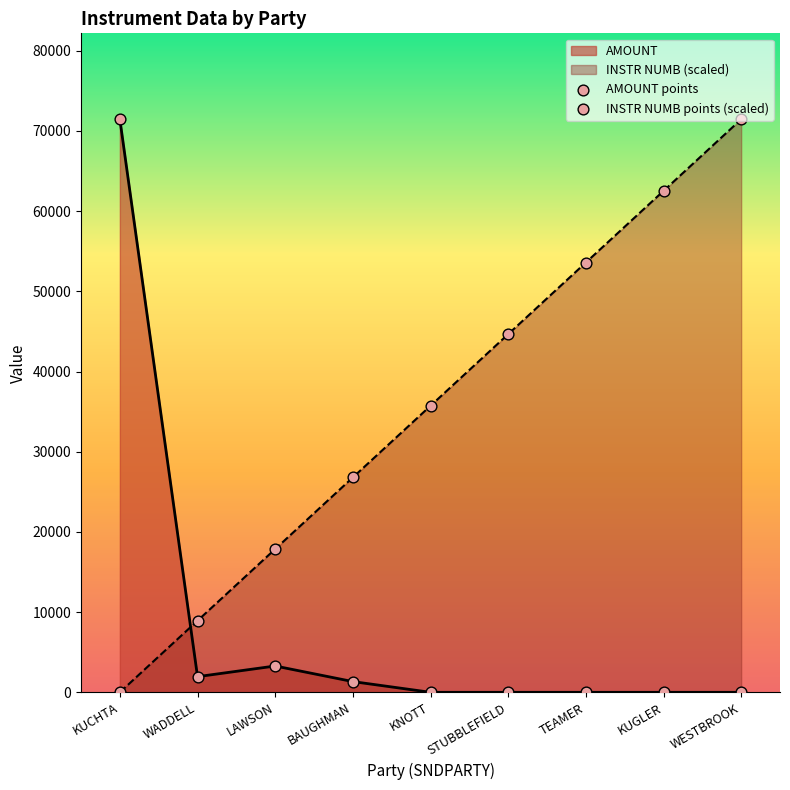

What is the total value across all series at BAUGHMAN?

28132.0